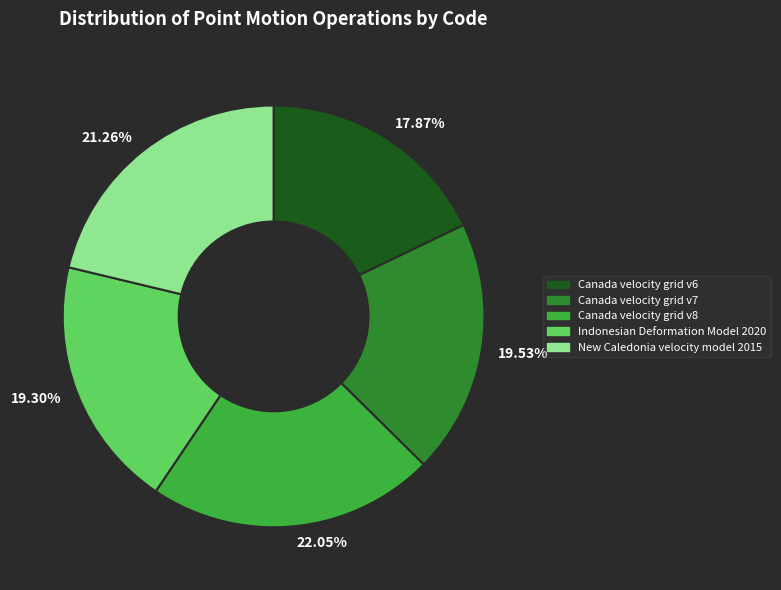

How many slices are in this pie chart?

5